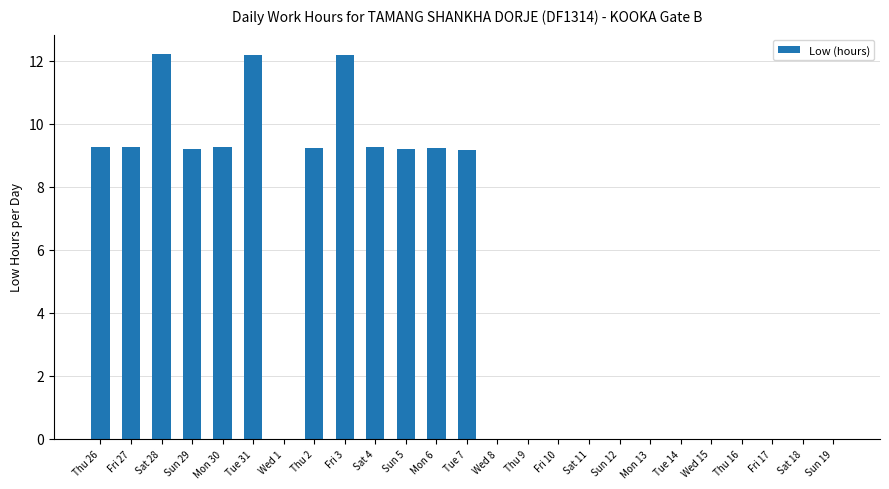

What is the greatest value displayed?

12.2